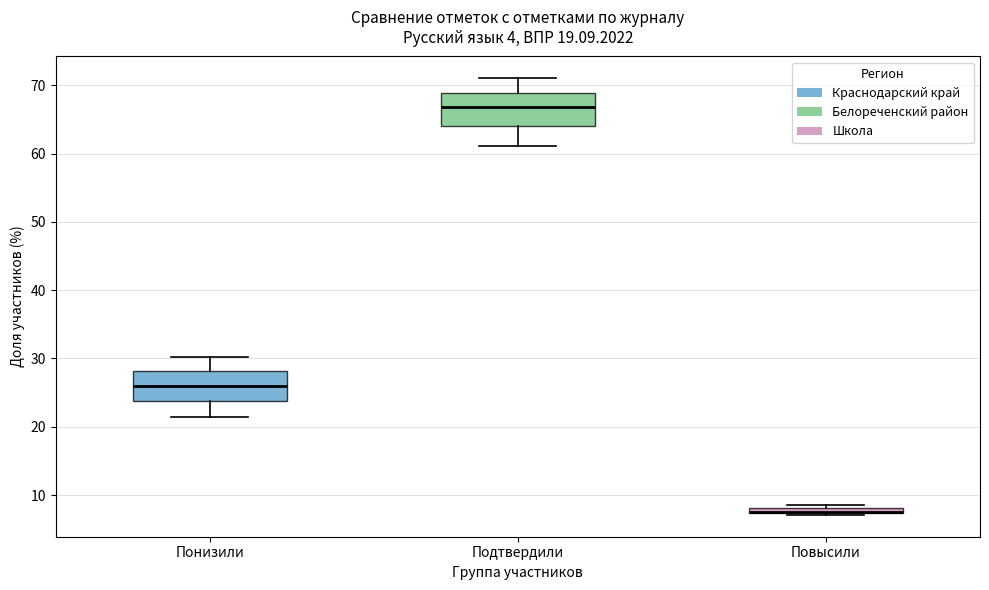

Where is the lower edge of the box for Повысили on the y-axis? The values are not printed on the chart, so give them approximately, as read against the axis.

7